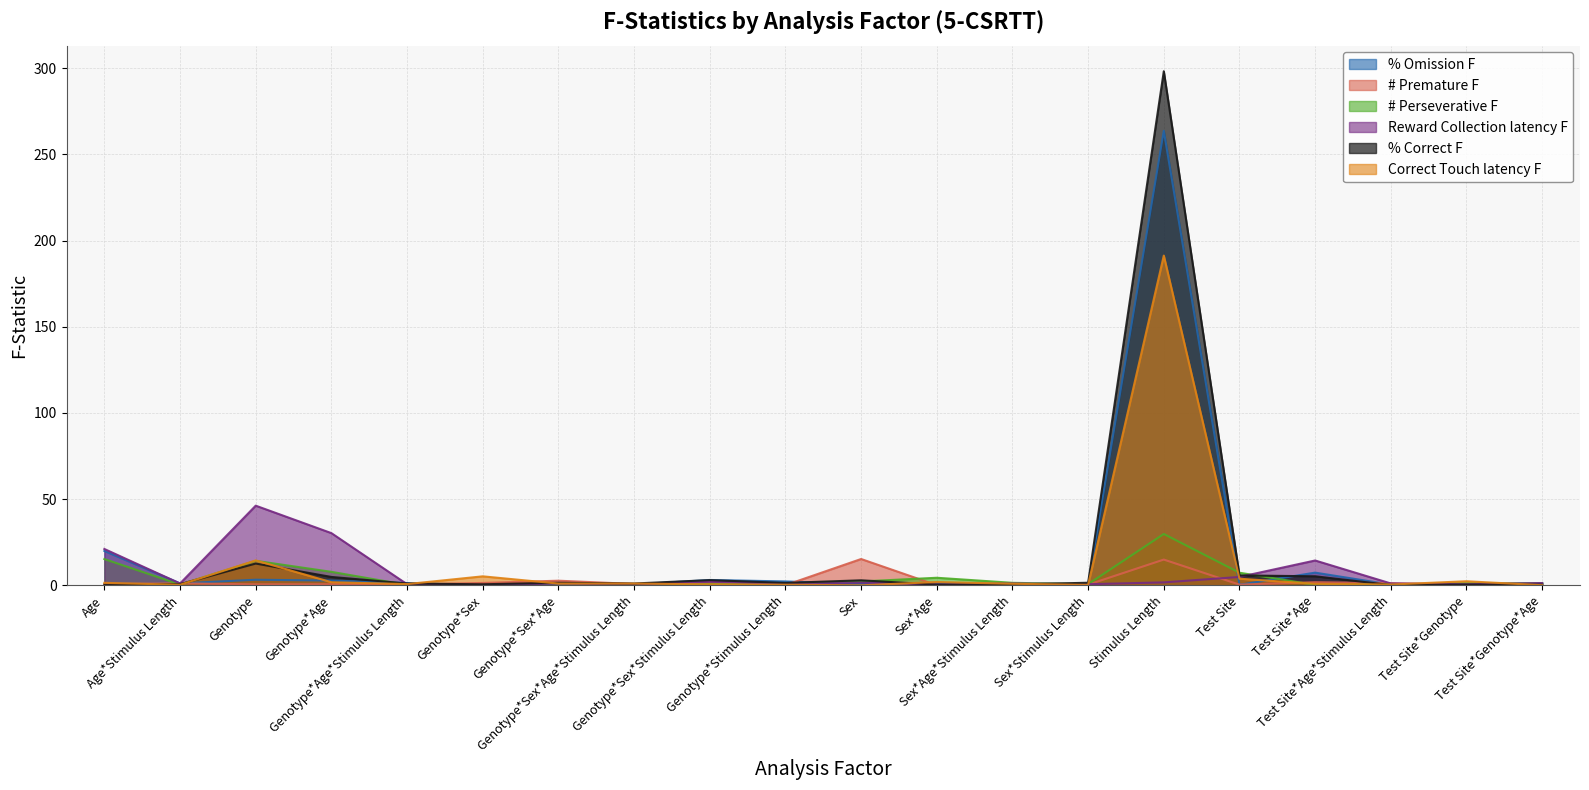

What is the approximate value of % Omission F at Test Site?

0.4